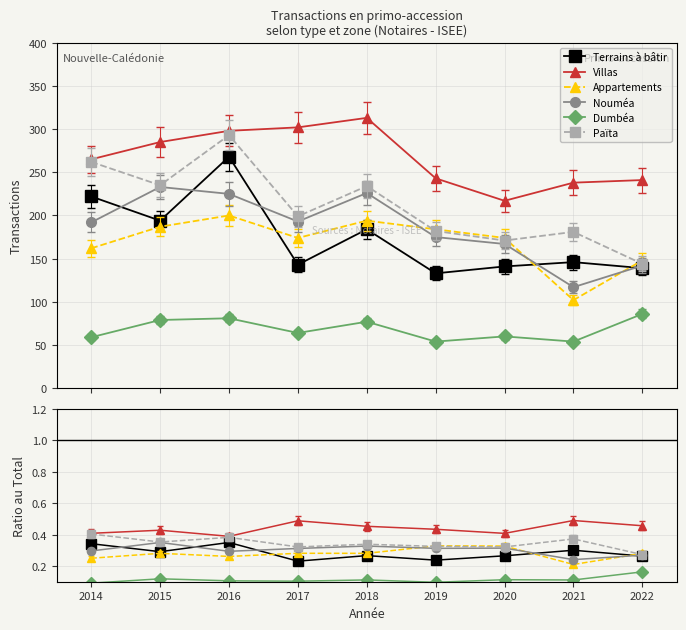

Is the value of Terrains à bâtir at 2022 greater than the value of Nouméa at 2017?

No